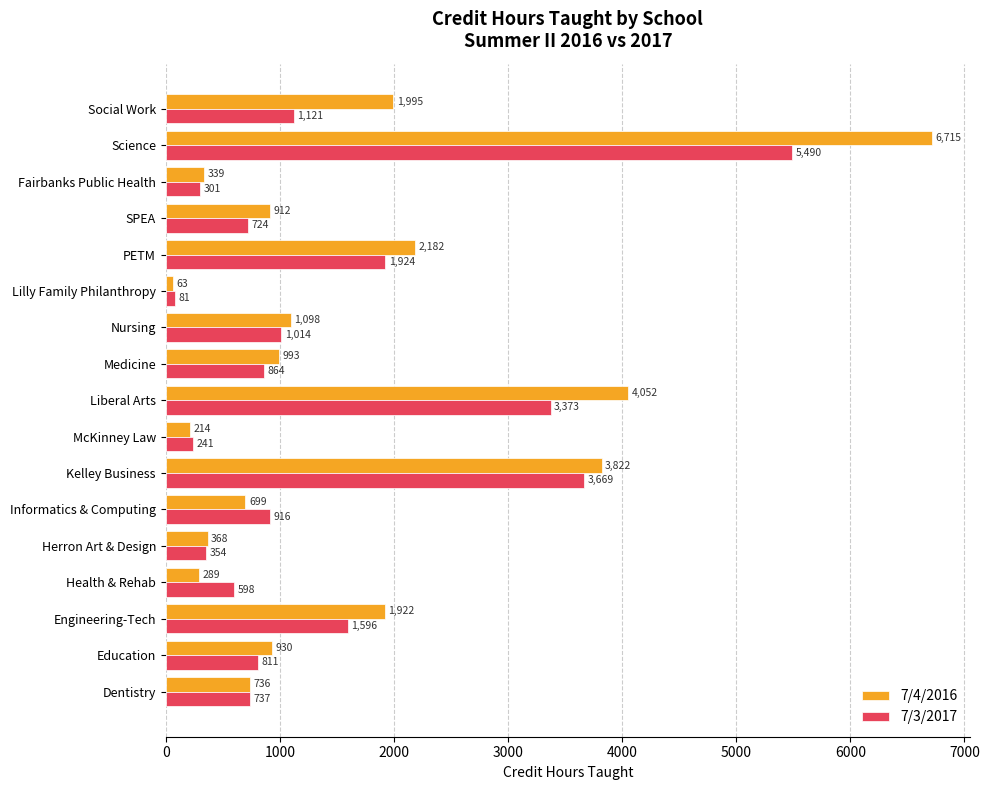

What is the difference between the maximum and minimum values in the 7/4/2016 series?

6652.0